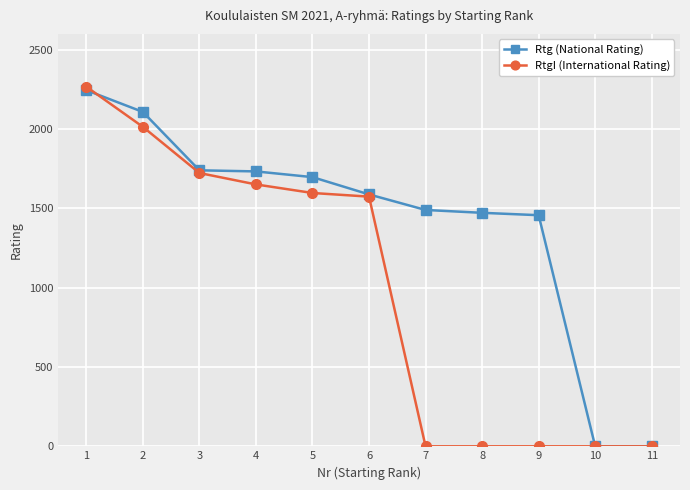

True or false: RtgI (International Rating) and Rtg (National Rating) intersect in this chart.

True